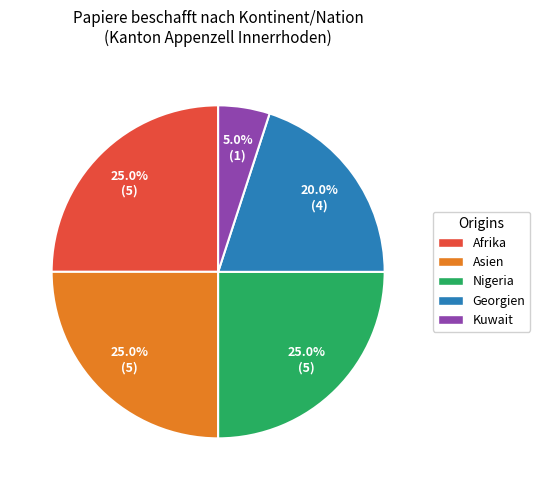

The Kuwait slice represents 13% of the pie. True or false?

False